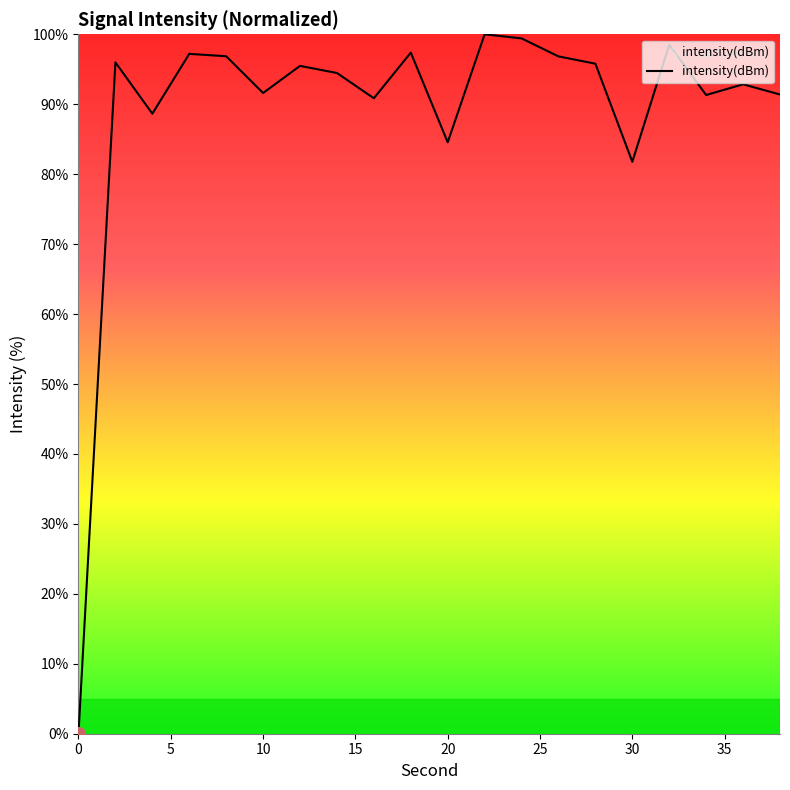

What is the difference between the maximum and minimum values?

100.0